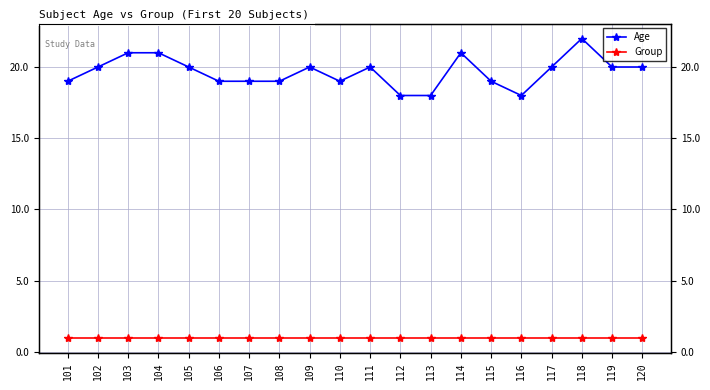

List the labels in order of Age value, largest first.

118, 103, 104, 114, 102, 105, 109, 111, 117, 119, 120, 101, 106, 107, 108, 110, 115, 112, 113, 116